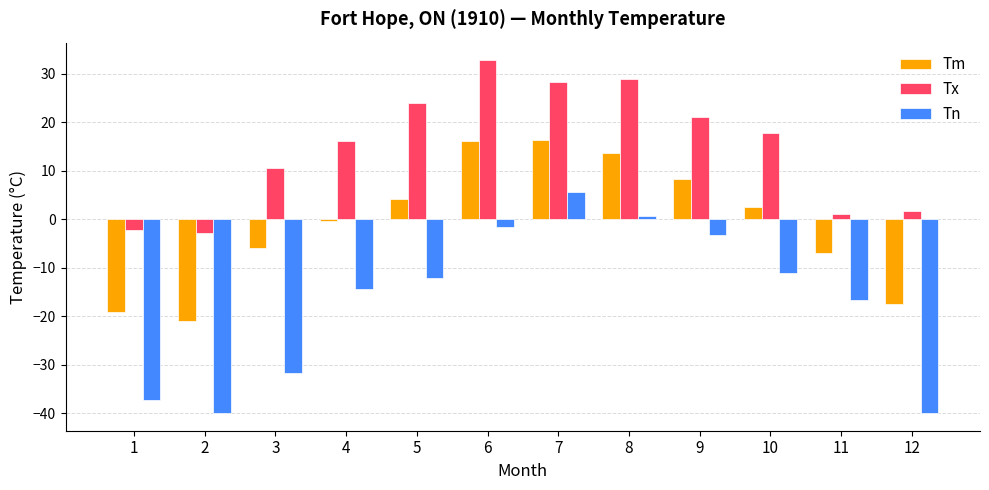

At which category is the sum across all series the highest?

7